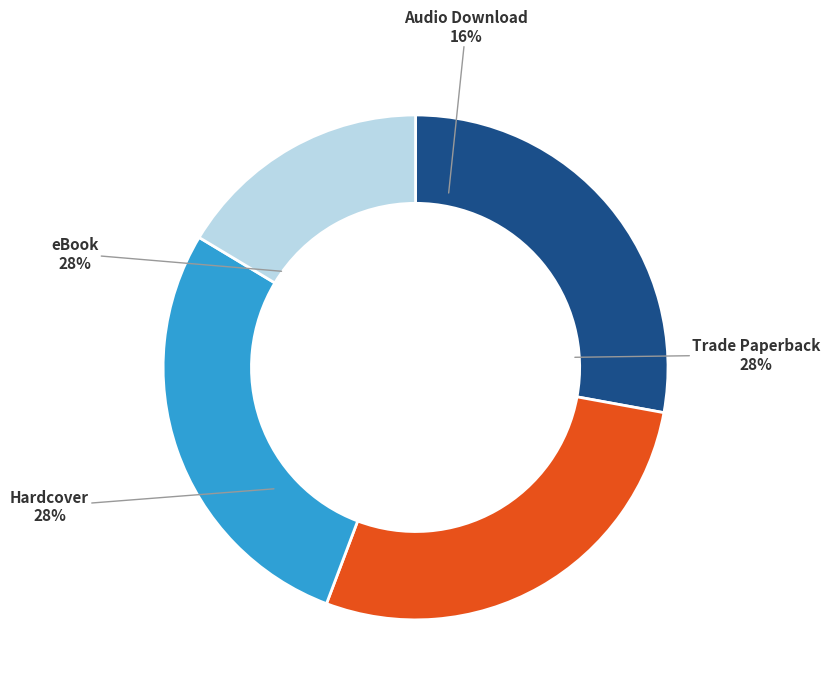

What percentage do eBook and Audio Download together represent?

44.3%